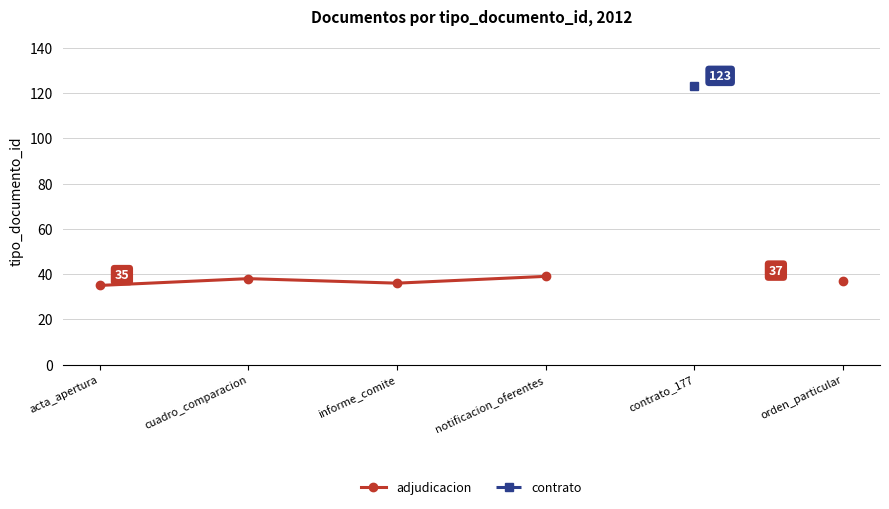

What is the label of the 3rd point from the right?

notificacion_oferentes